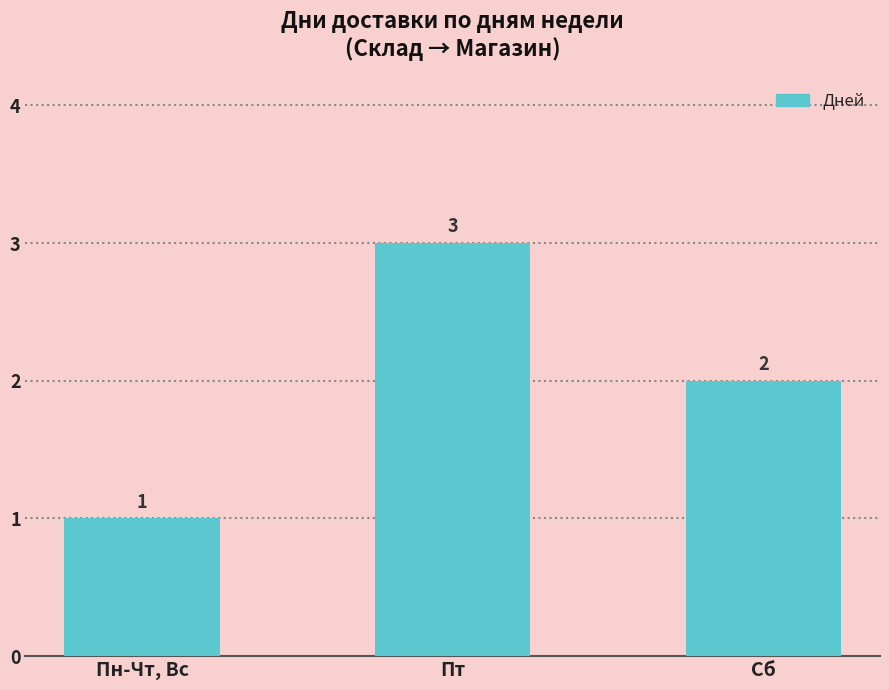

How many values are between 1 and 3?

3